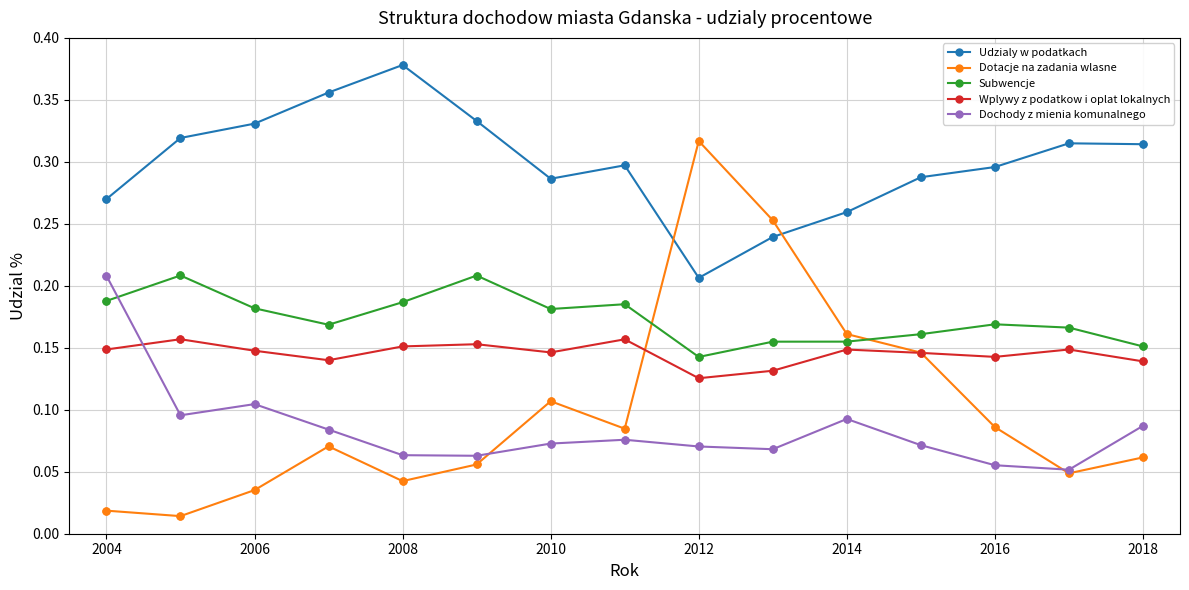

What are all the series names shown in the legend?

Udzialy w podatkach, Dotacje na zadania wlasne, Subwencje, Wplywy z podatkow i oplat lokalnych, Dochody z mienia komunalnego